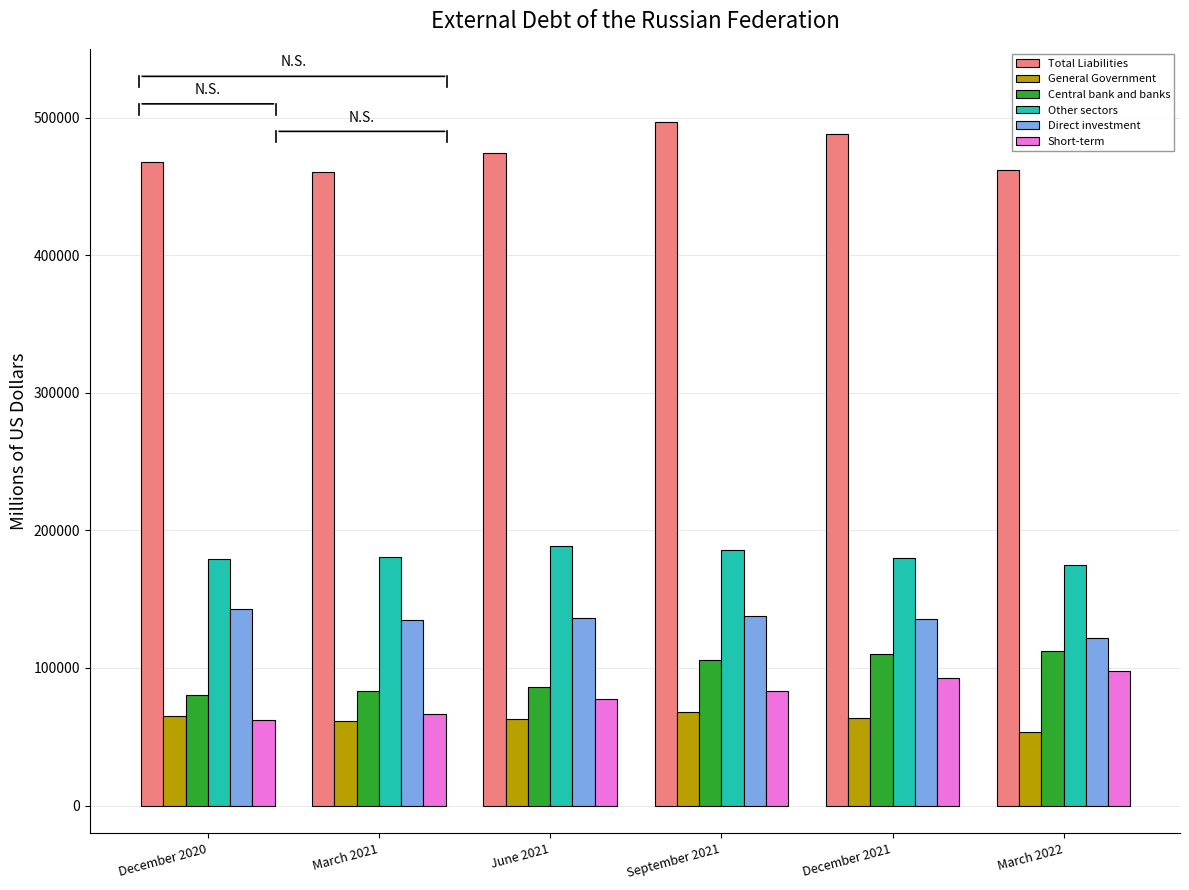

What position from the left is December 2020?

1